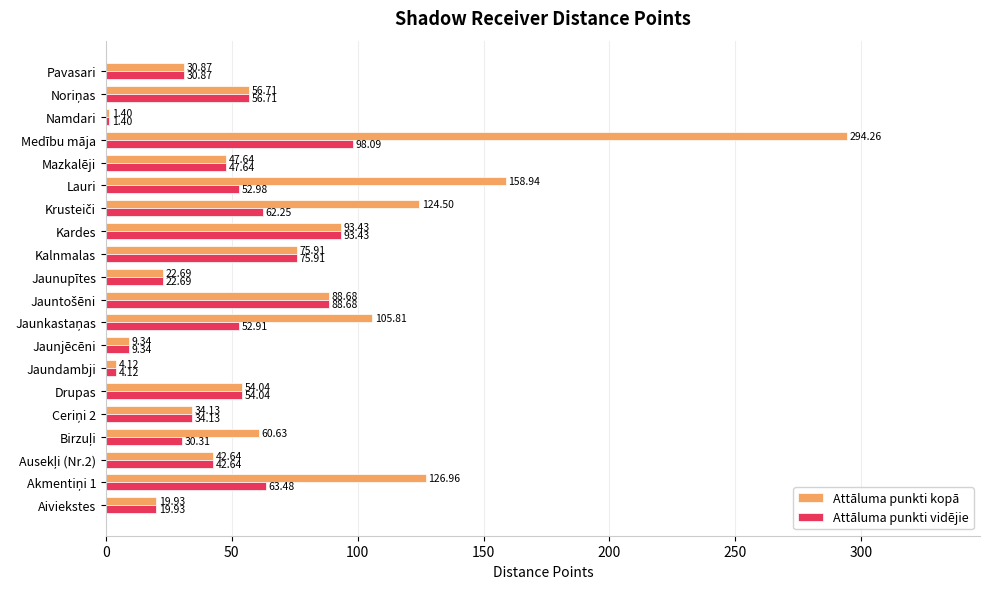

At which category does the chart reach its peak across all series?

Medību māja